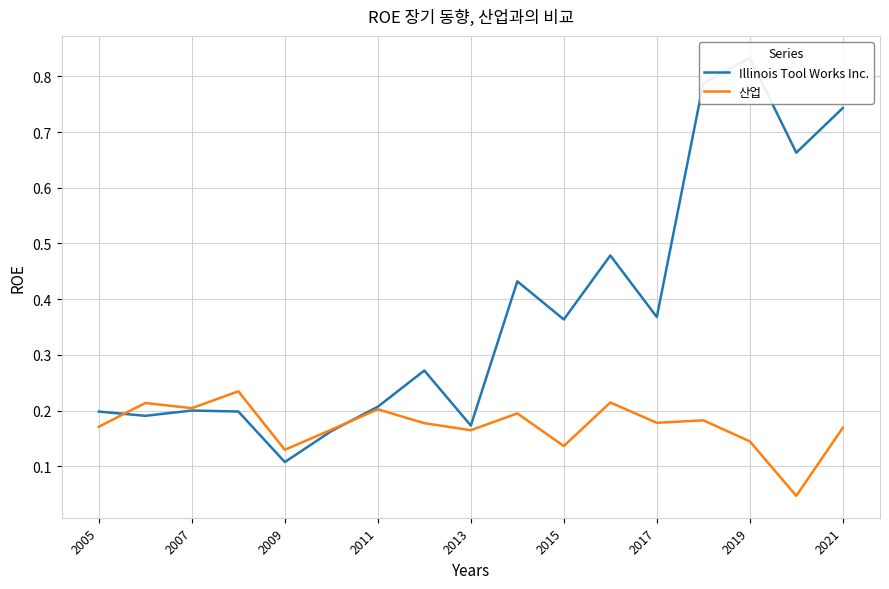

What is the value of the Illinois Tool Works Inc. point at the 7th from the left?

0.2